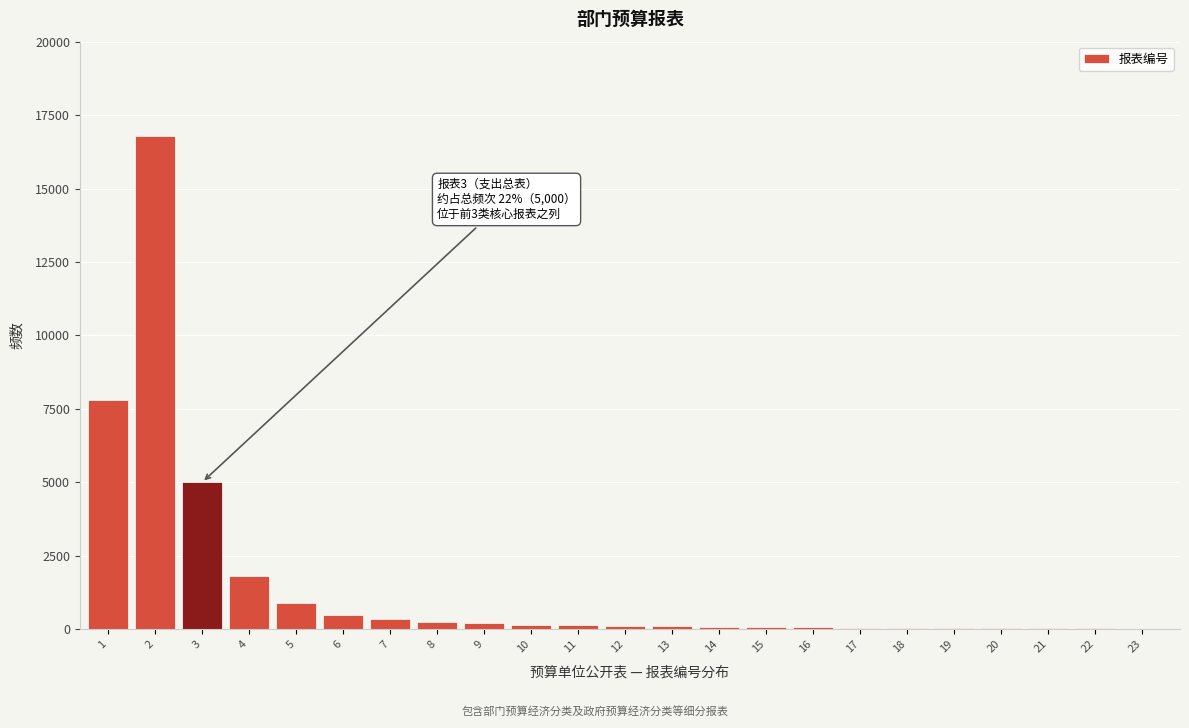

What is the maximum value shown in the chart?

16800